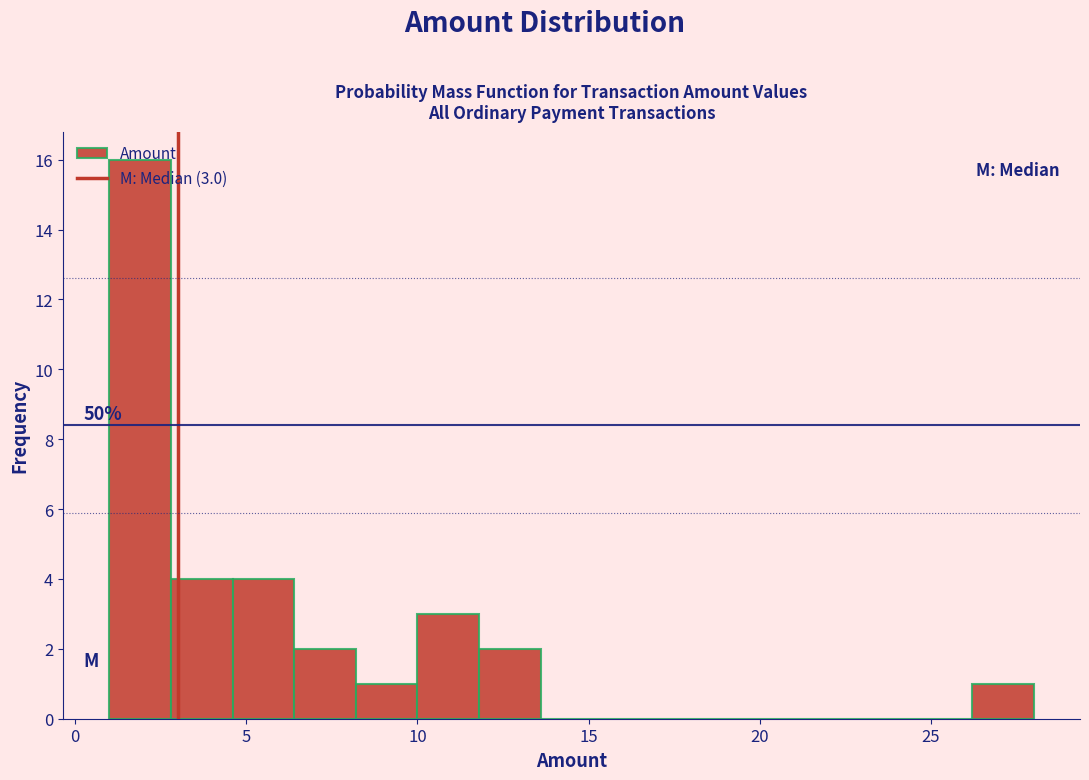

Read against the x-axis, roughly where is the centre of the tallest bar?

2.0